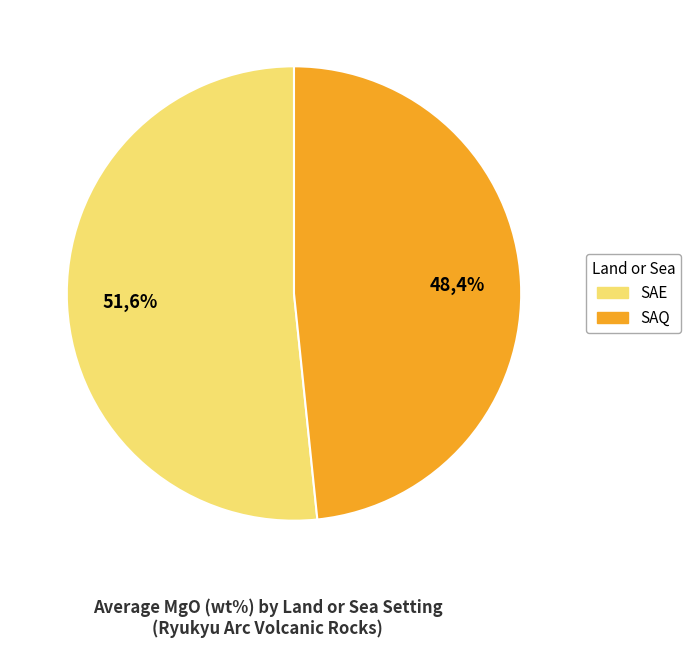

To the nearest percent, what is the average slice percentage?

50%